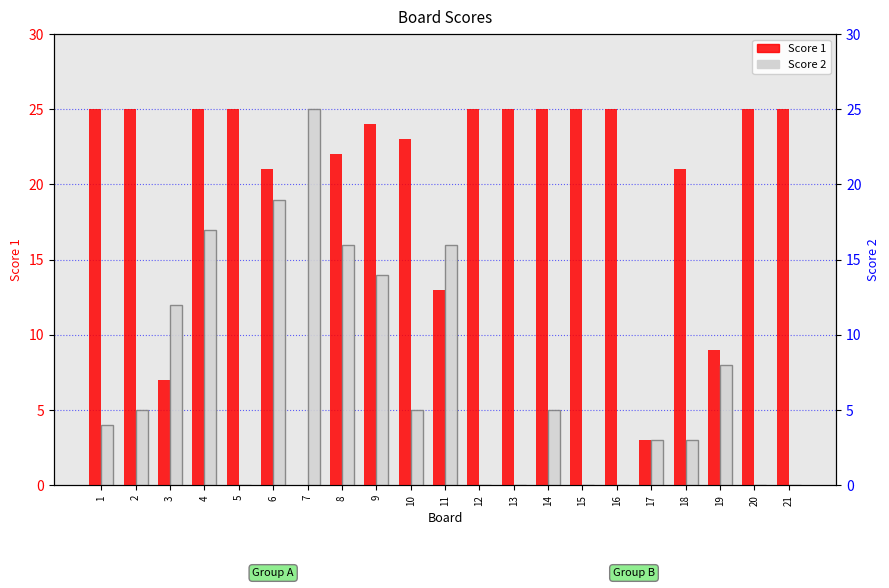

Reading left to right, transcribe all the data shown in this chart.

Score 1: 1=25	2=25	3=7	4=25	5=25	6=21	7=0	8=22	9=24	10=23	11=13	12=25	13=25	14=25	15=25	16=25	17=3	18=21	19=9	20=25	21=25
Score 2: 1=4	2=5	3=12	4=17	5=0	6=19	7=25	8=16	9=14	10=5	11=16	12=0	13=0	14=5	15=0	16=0	17=3	18=3	19=8	20=0	21=0